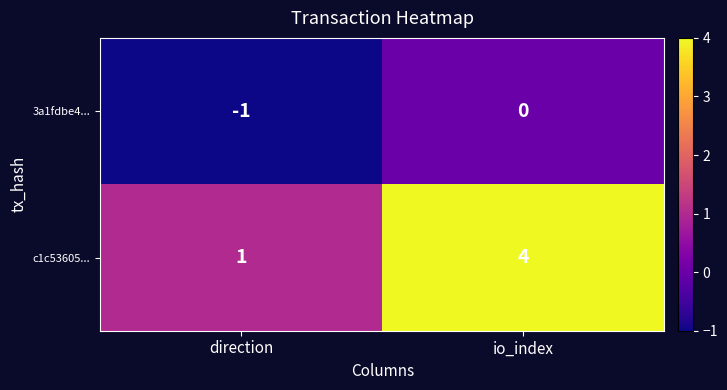

Is the value of c1c53605... at io_index greater than the value of 3a1fdbe4... at direction?

Yes